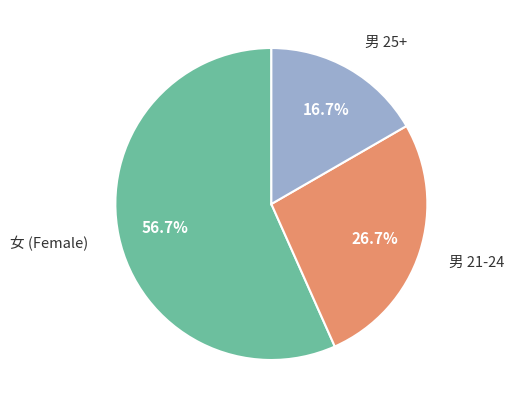

Is there any slice that represents more than half of the pie?

Yes